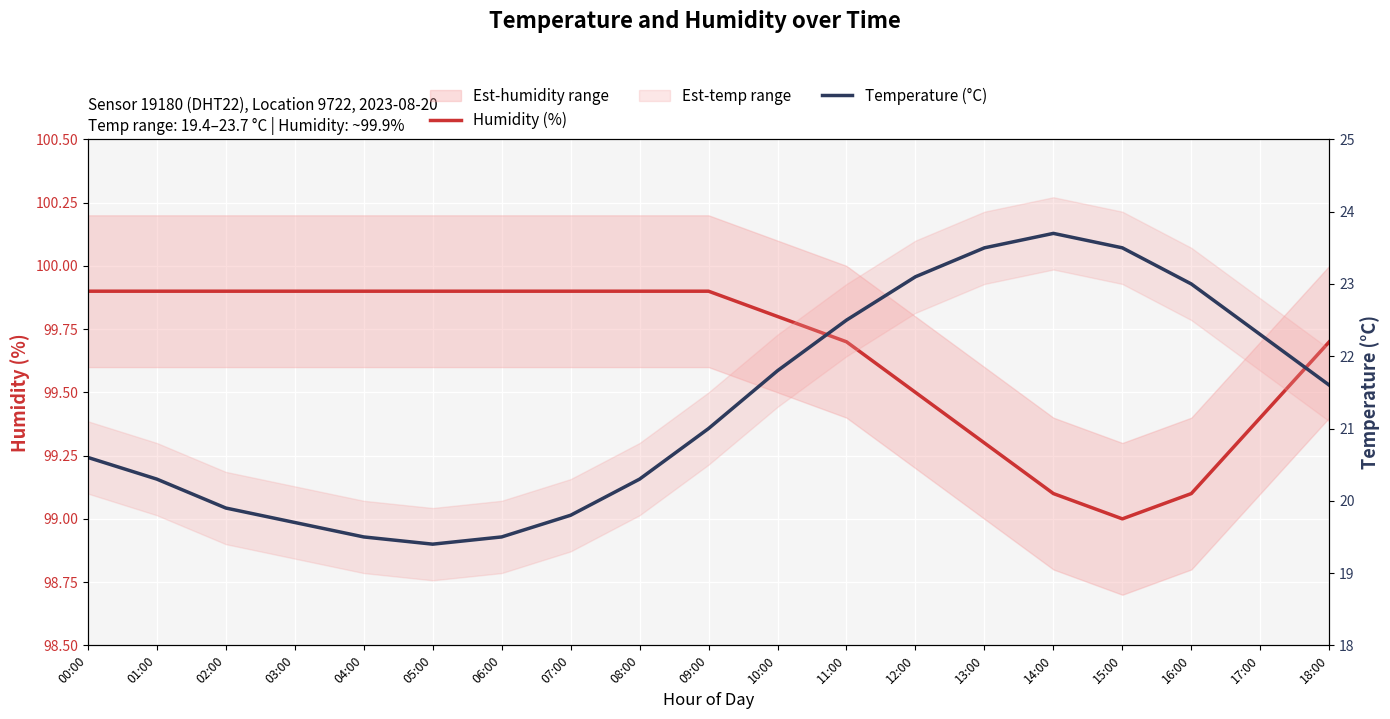

What is the minimum value for Temperature (°C)?

19.4